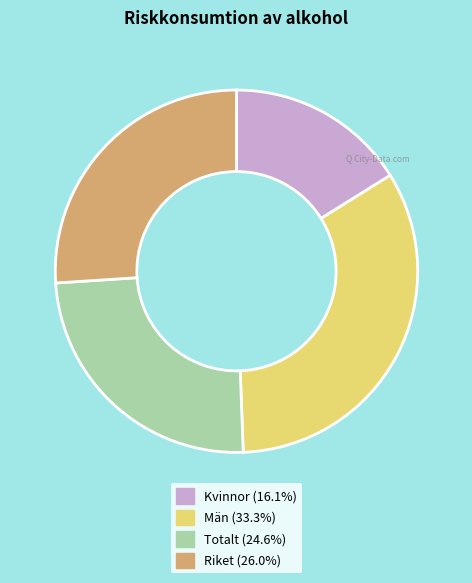

Approximately how many times larger is the value at Kvinnor compared to Totalt?

0.7